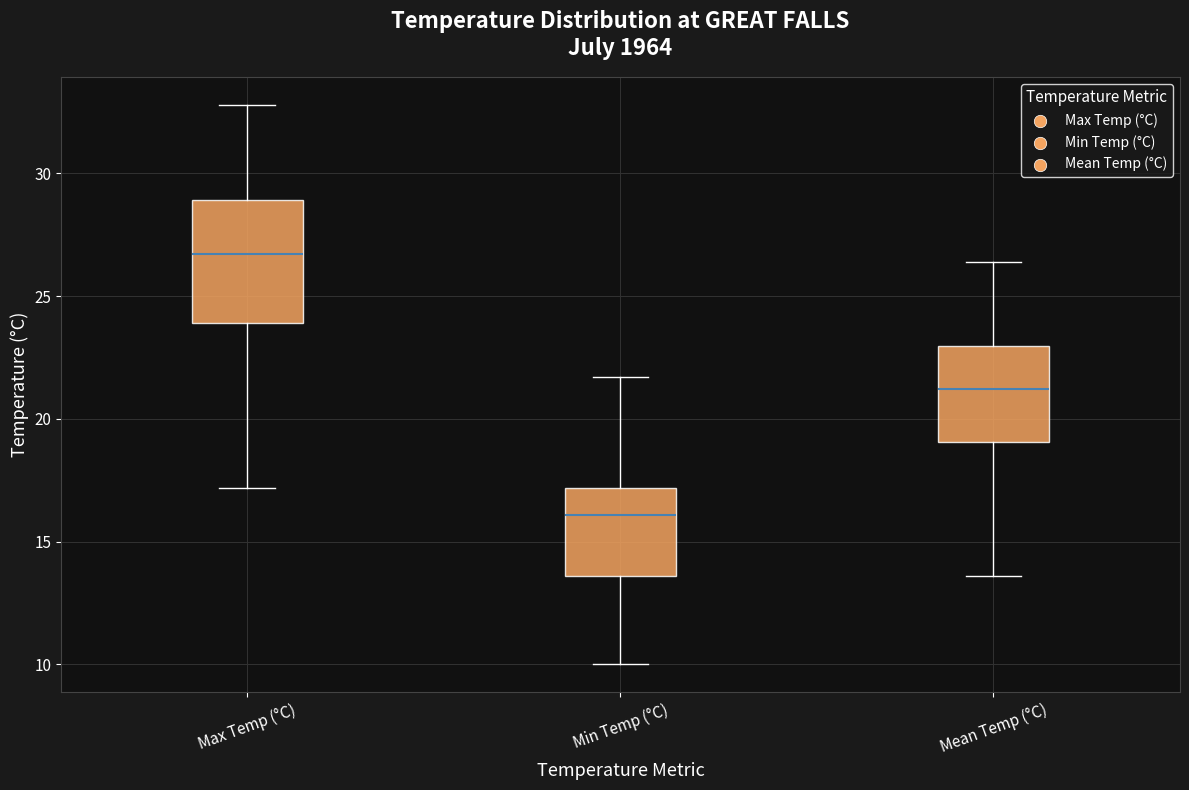

Where is the upper edge of the box for Mean Temp (°C) on the y-axis? The values are not printed on the chart, so give them approximately, as read against the axis.

23.0